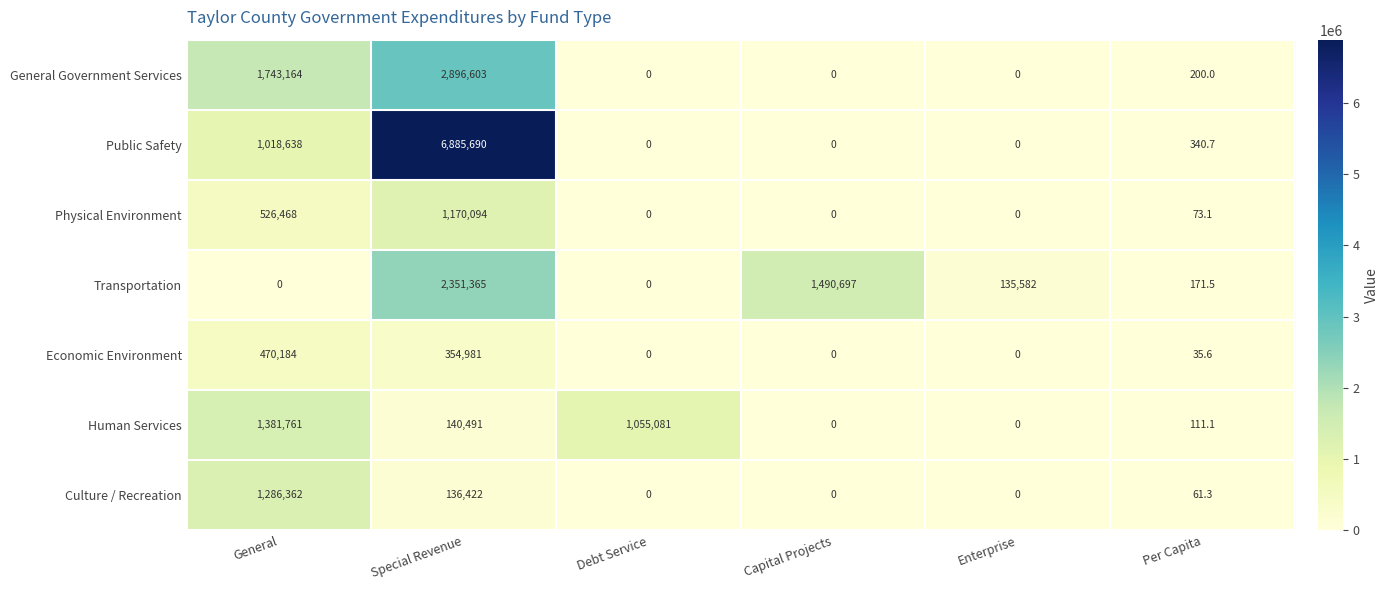

At which category is the sum across all series the highest?

Special Revenue